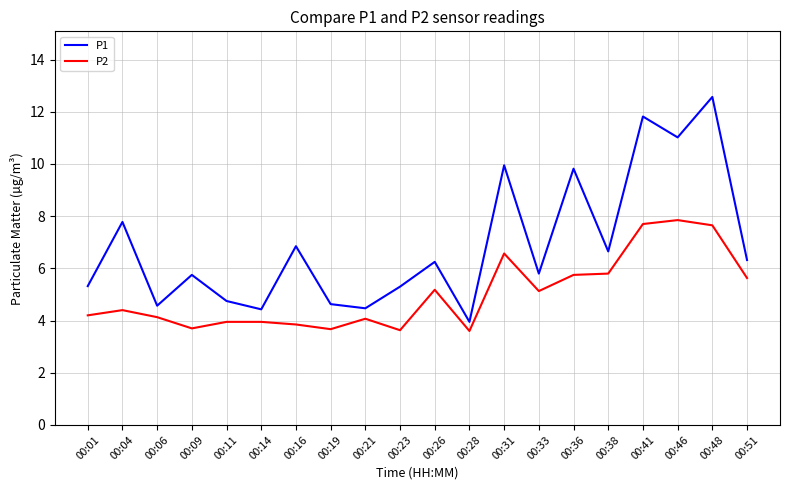

Is the value of P1 at 00:46 greater than the value of P2 at 00:36?

Yes